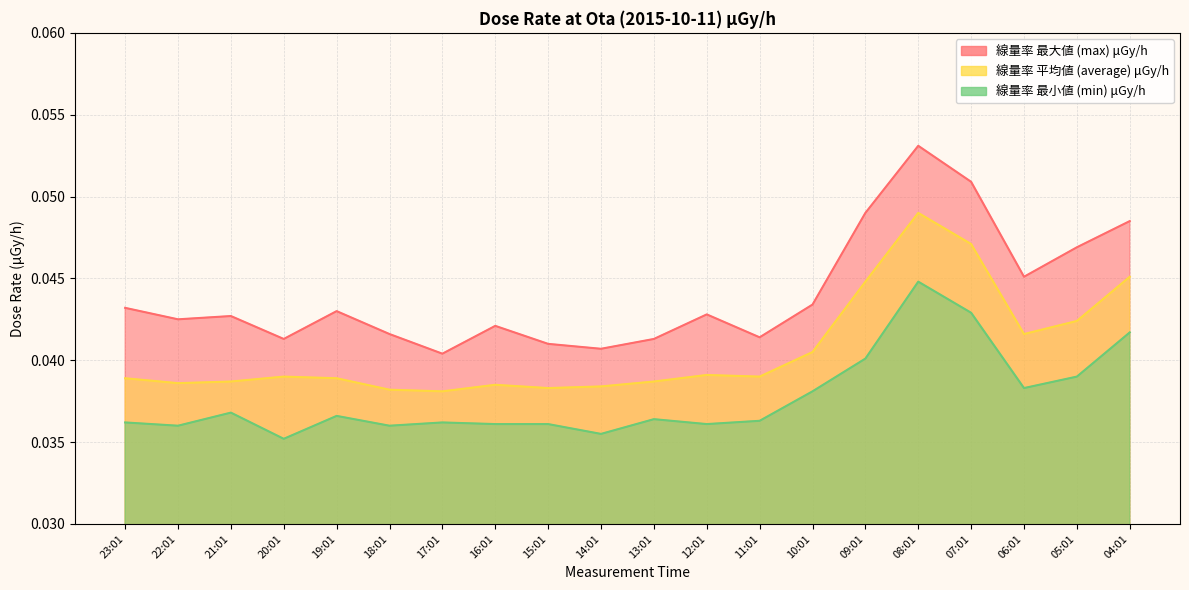

True or false: max and min cross at least once.

False